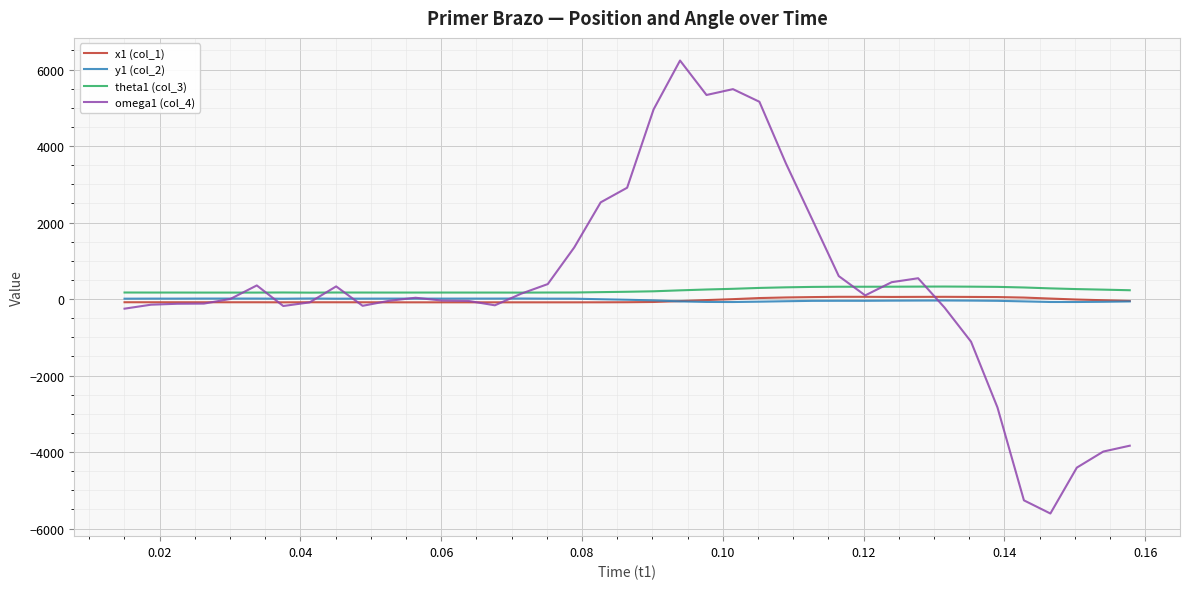

How many distinct data groups are displayed?

4